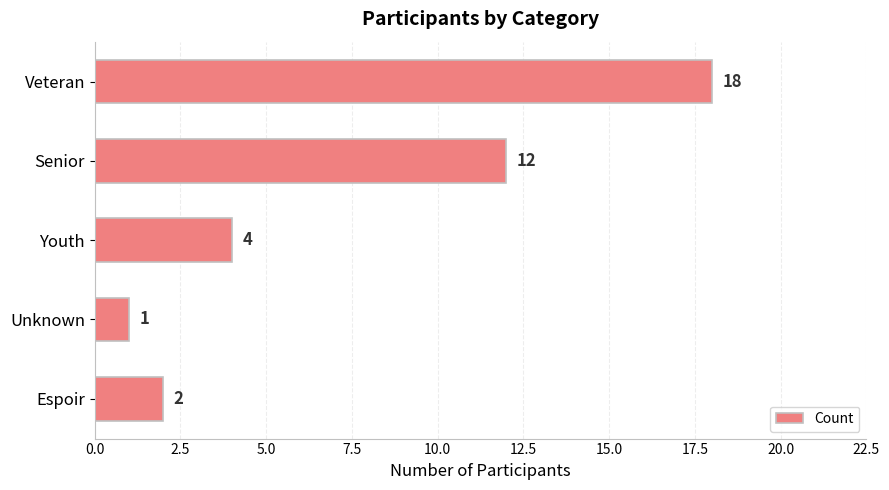

What is the difference between the maximum and minimum values?

17